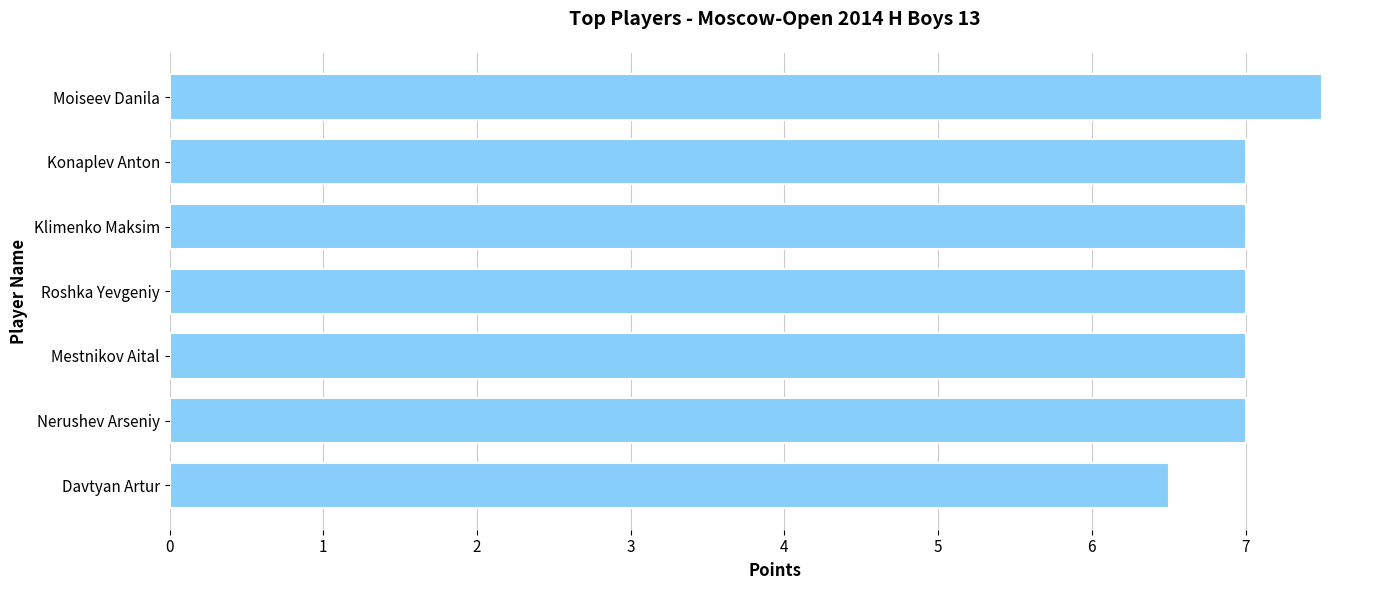

Is it true that the value at Roshka Yevgeniy is 4.9?

False